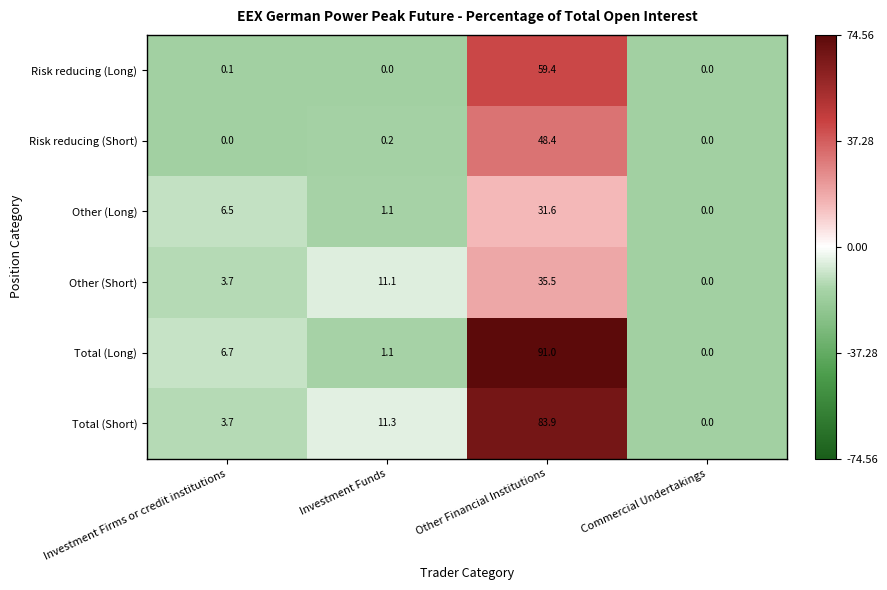

What is the greatest value displayed?

91.0